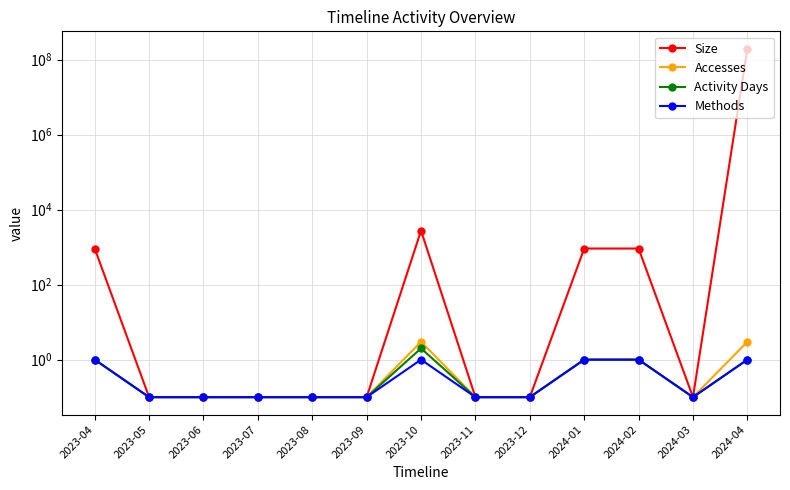

What position from the left is 2023-07?

4